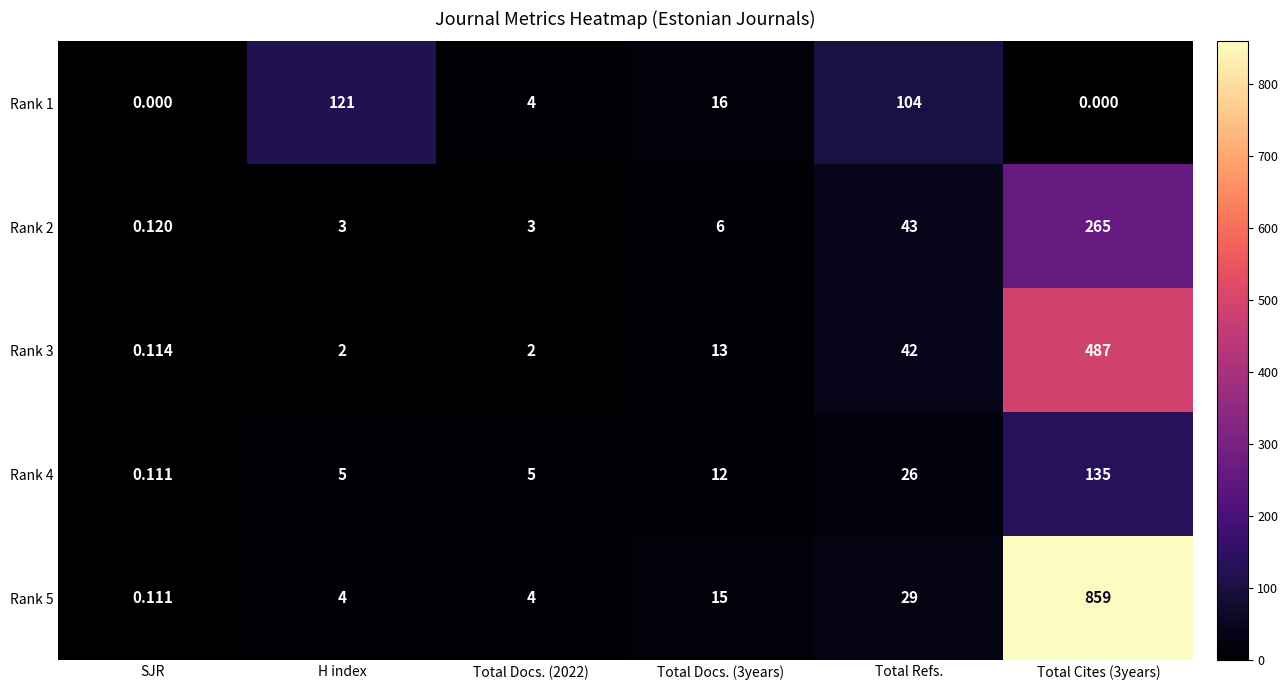

How many distinct data groups are displayed?

5